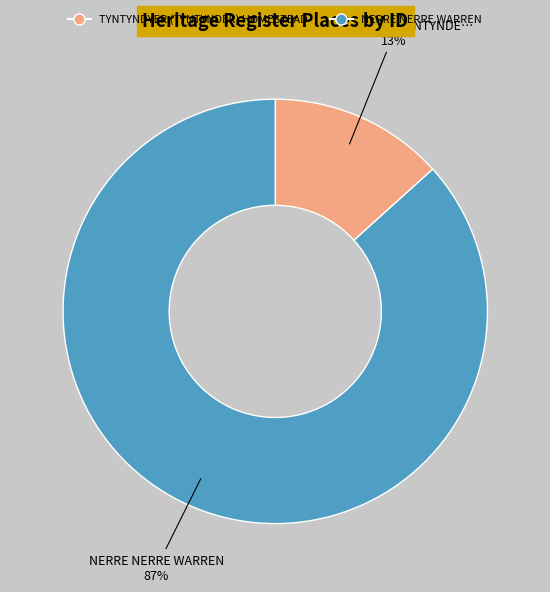

To the nearest percent, what is the combined percentage of TYNTYNDYER (TYNTYNDER) HOMESTEAD and NERRE NERRE WARREN?

100%